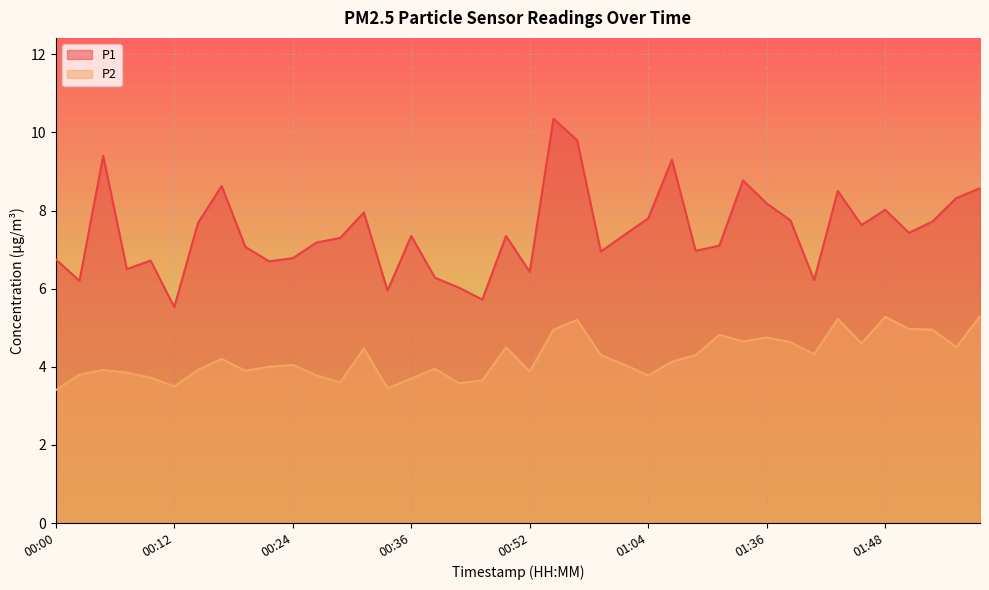

Which series has the widest spread of values?

P1